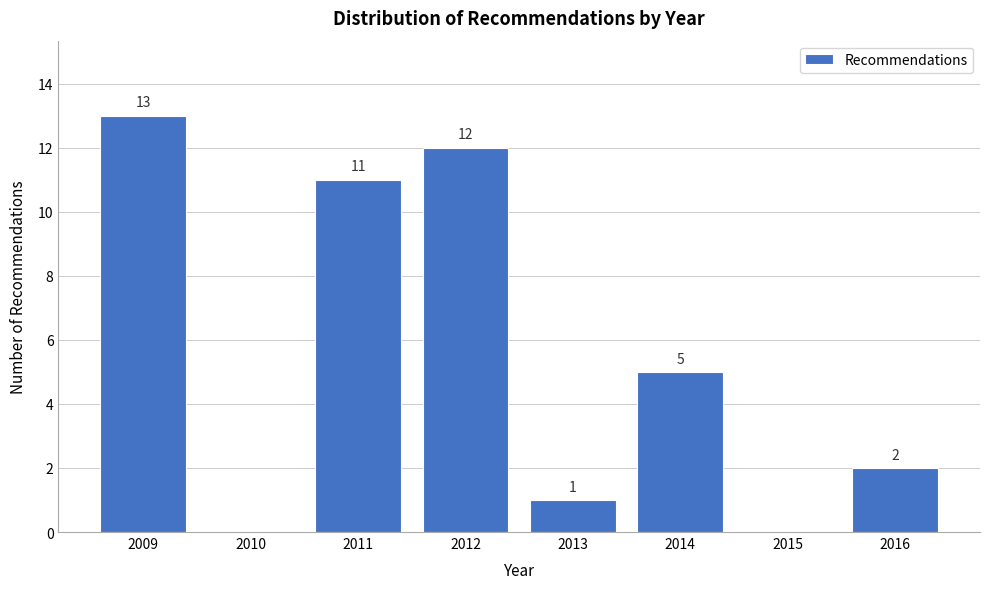

Reading right to left, what are all the values shown in this chart?

2016=2	2015=0	2014=5	2013=1	2012=12	2011=11	2010=0	2009=13